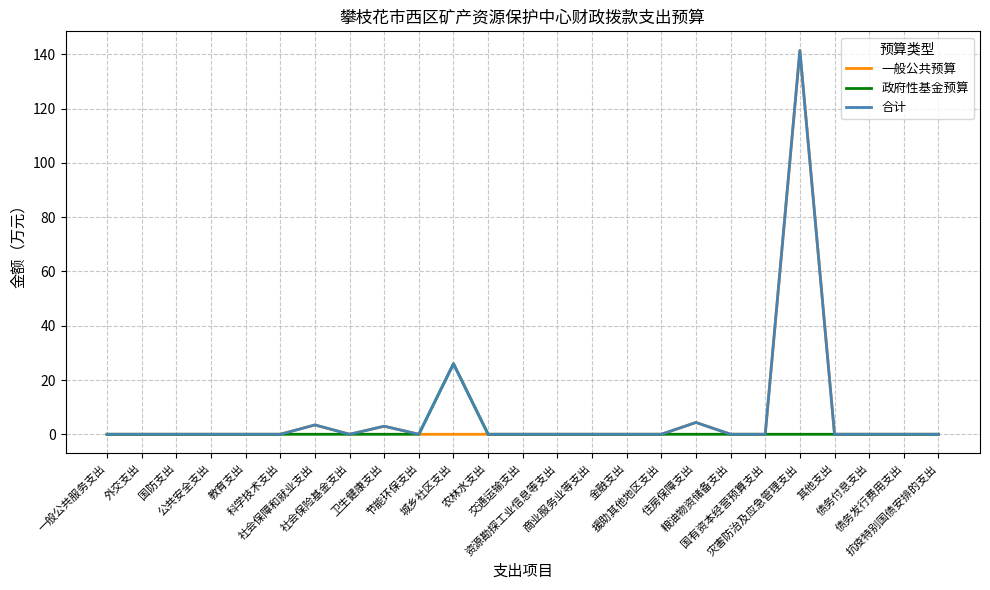

What is the maximum value shown in the chart?

141.4